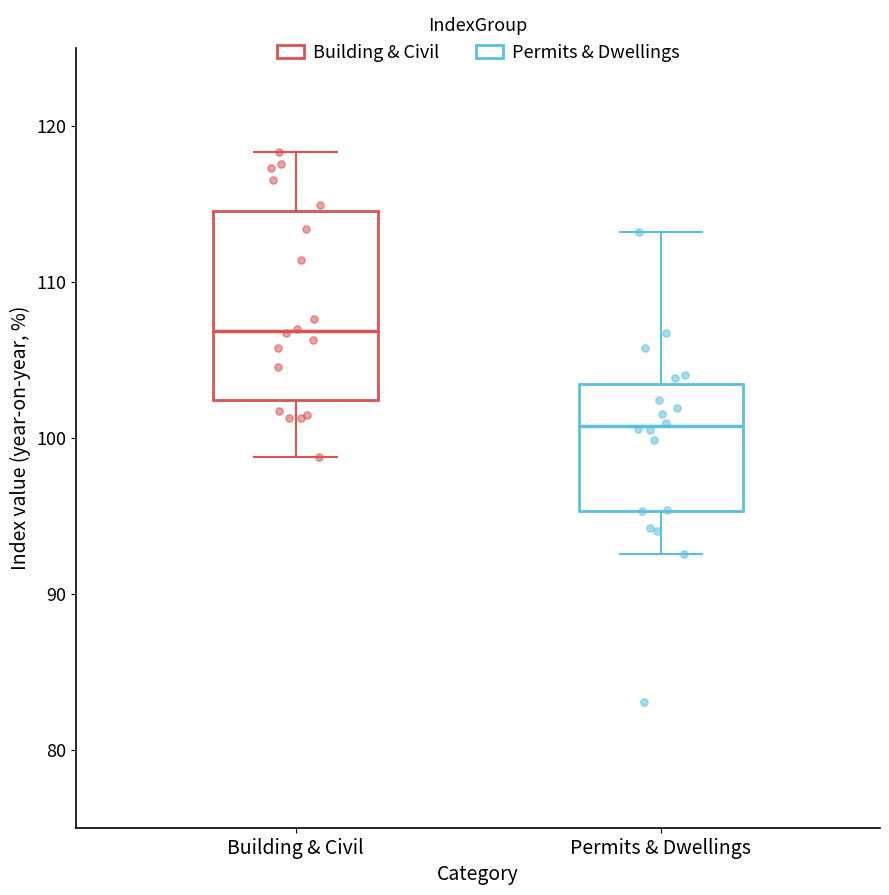

Which box's median line is the lowest?

Permits & Dwellings